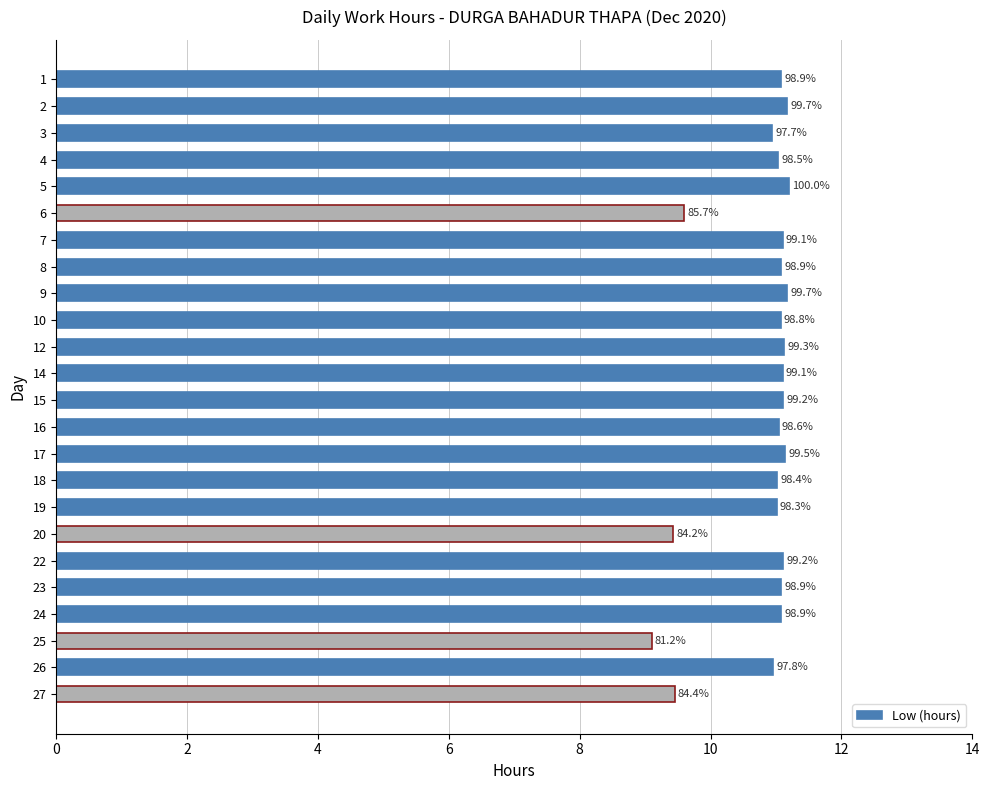

What is the maximum value shown in the chart?

11.2